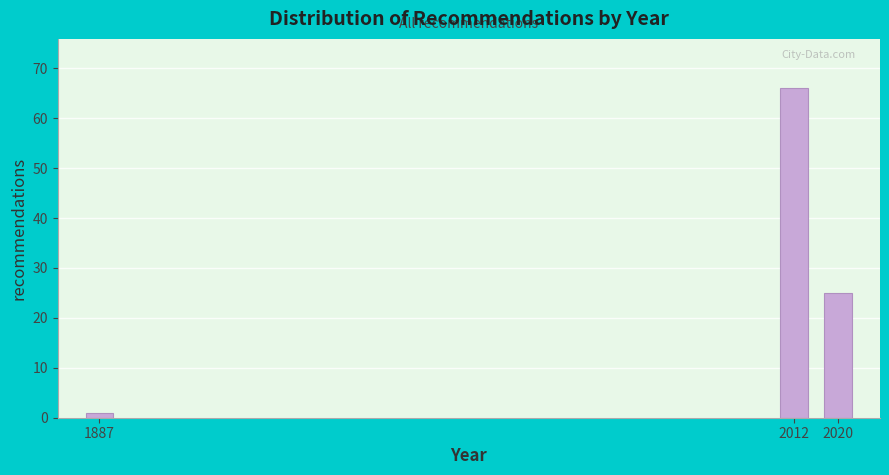

Reading left to right, list all the values displayed in this chart.

1	66	25